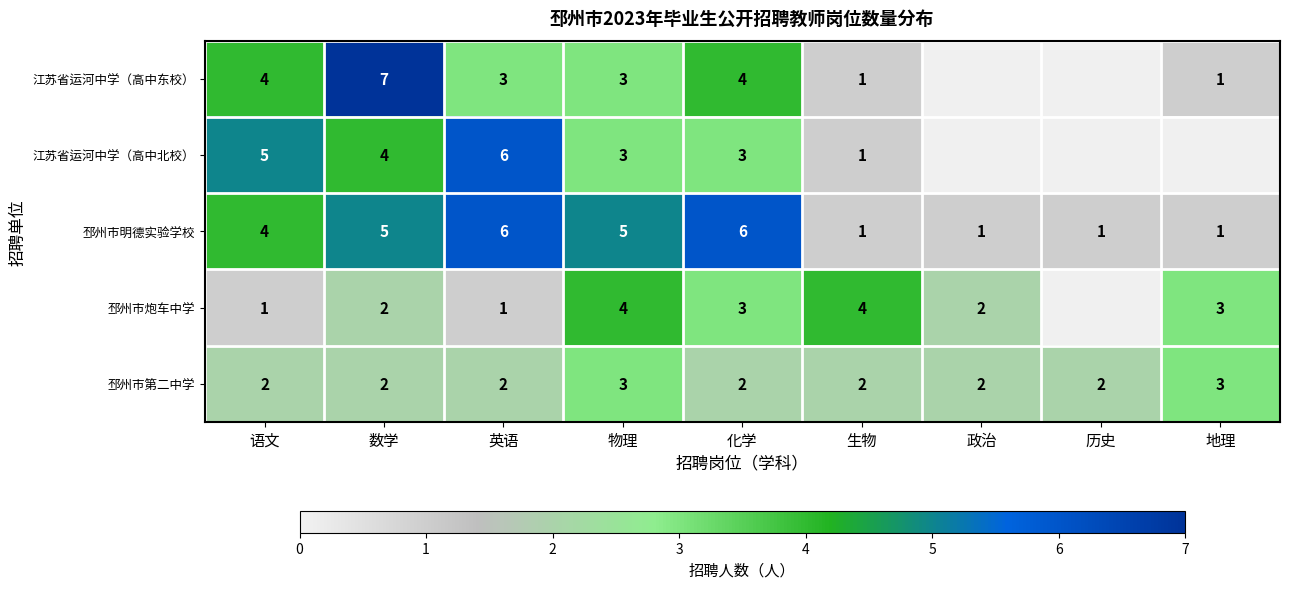

Between 语文 and 数学, which series saw the biggest shift?

江苏省运河中学（高中东校）